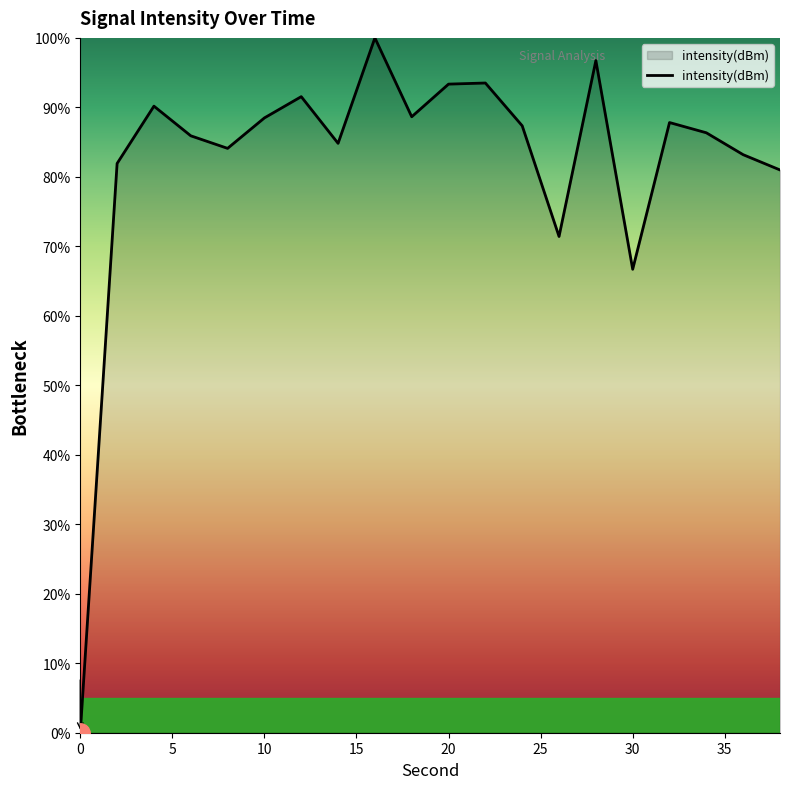

What is the maximum value shown in the chart?

100.0